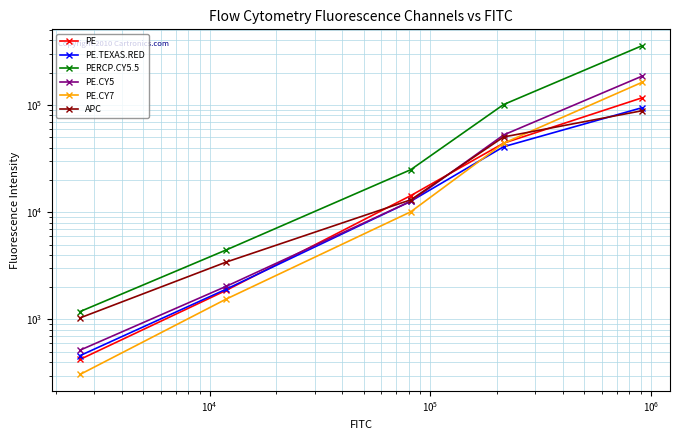

True or false: PE.CY5 and PE intersect in this chart.

True